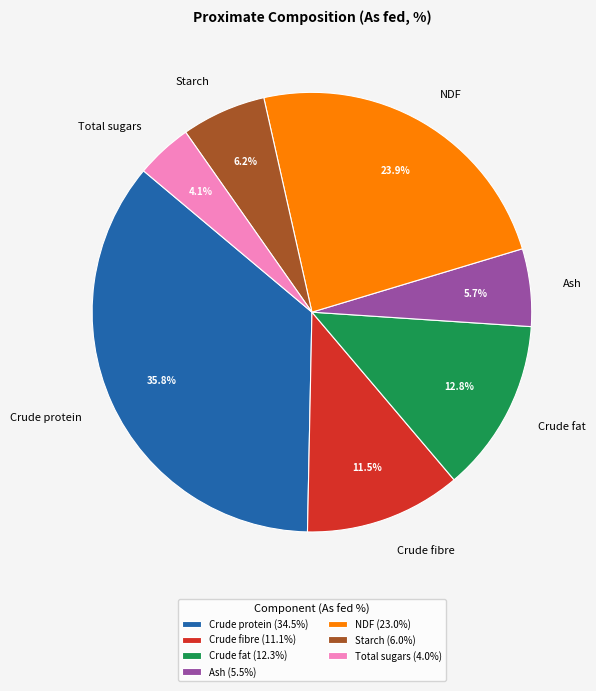

Which category has the smallest portion of the pie?

Total sugars